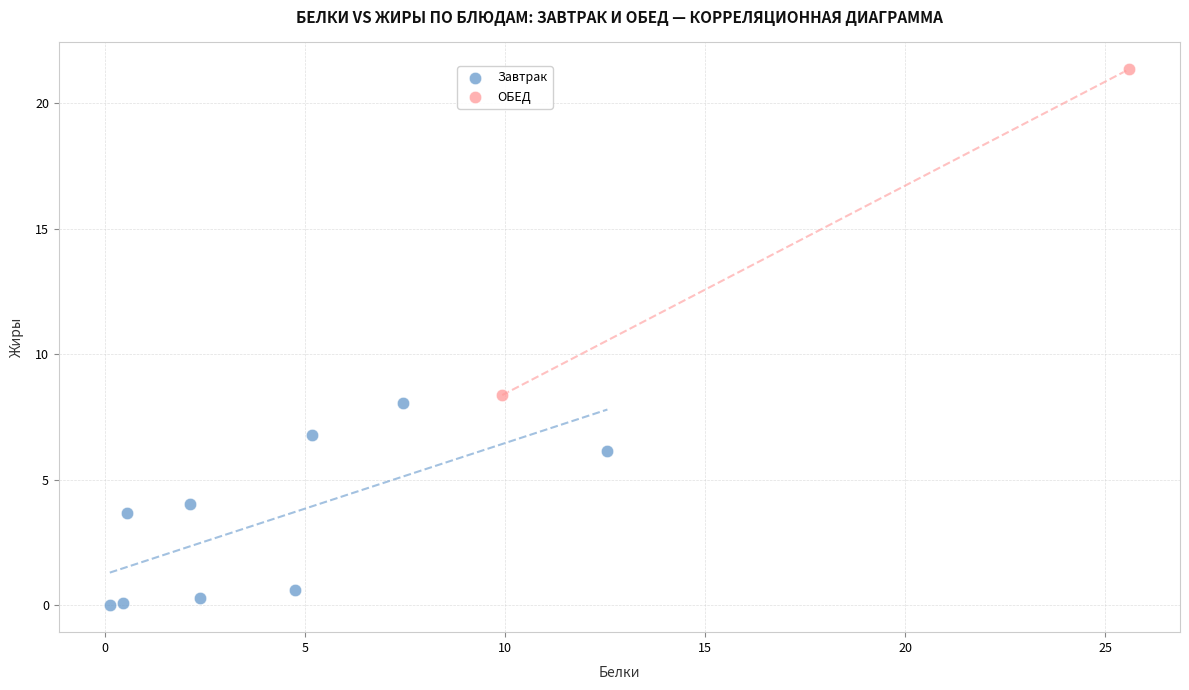

What are all the series names shown in the legend?

Завтрак, ОБЕД